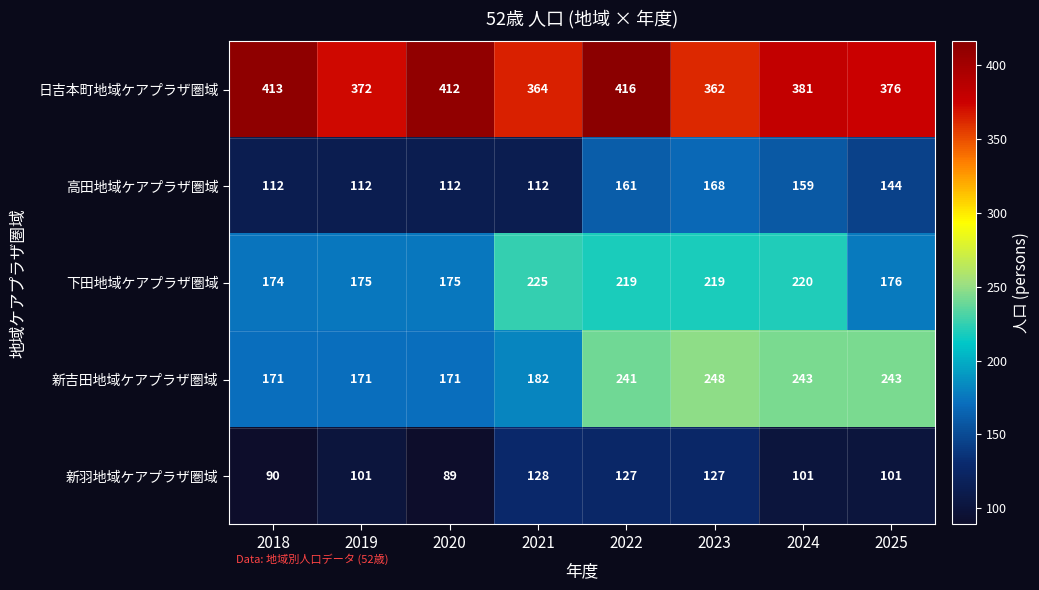

At which label is 高田地域ケアプラザ圏域 closest to 140?

2025